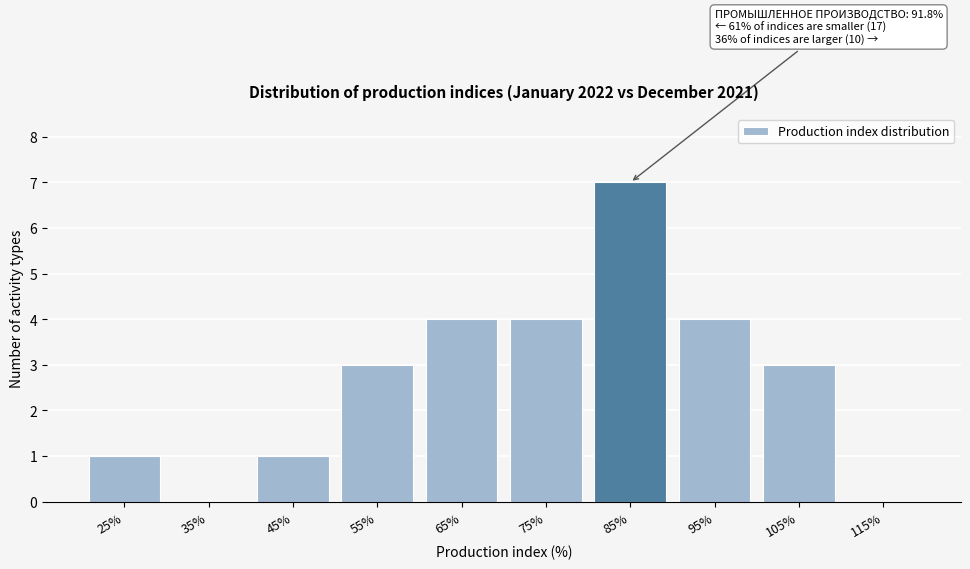

Reading left to right, extract all data points from this chart.

25%=1	35%=0	45%=1	55%=3	65%=4	75%=4	85%=7	95%=4	105%=3	115%=0